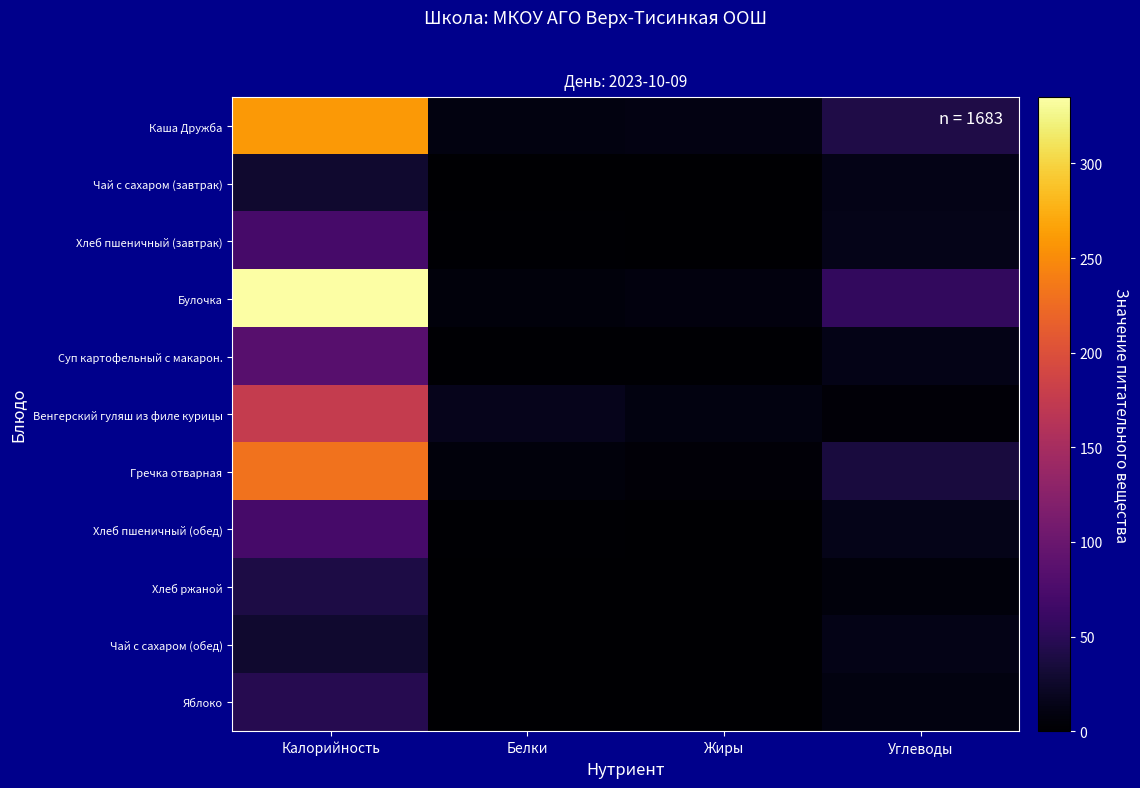

Between Жиры and Калорийность, which is larger?

Калорийность